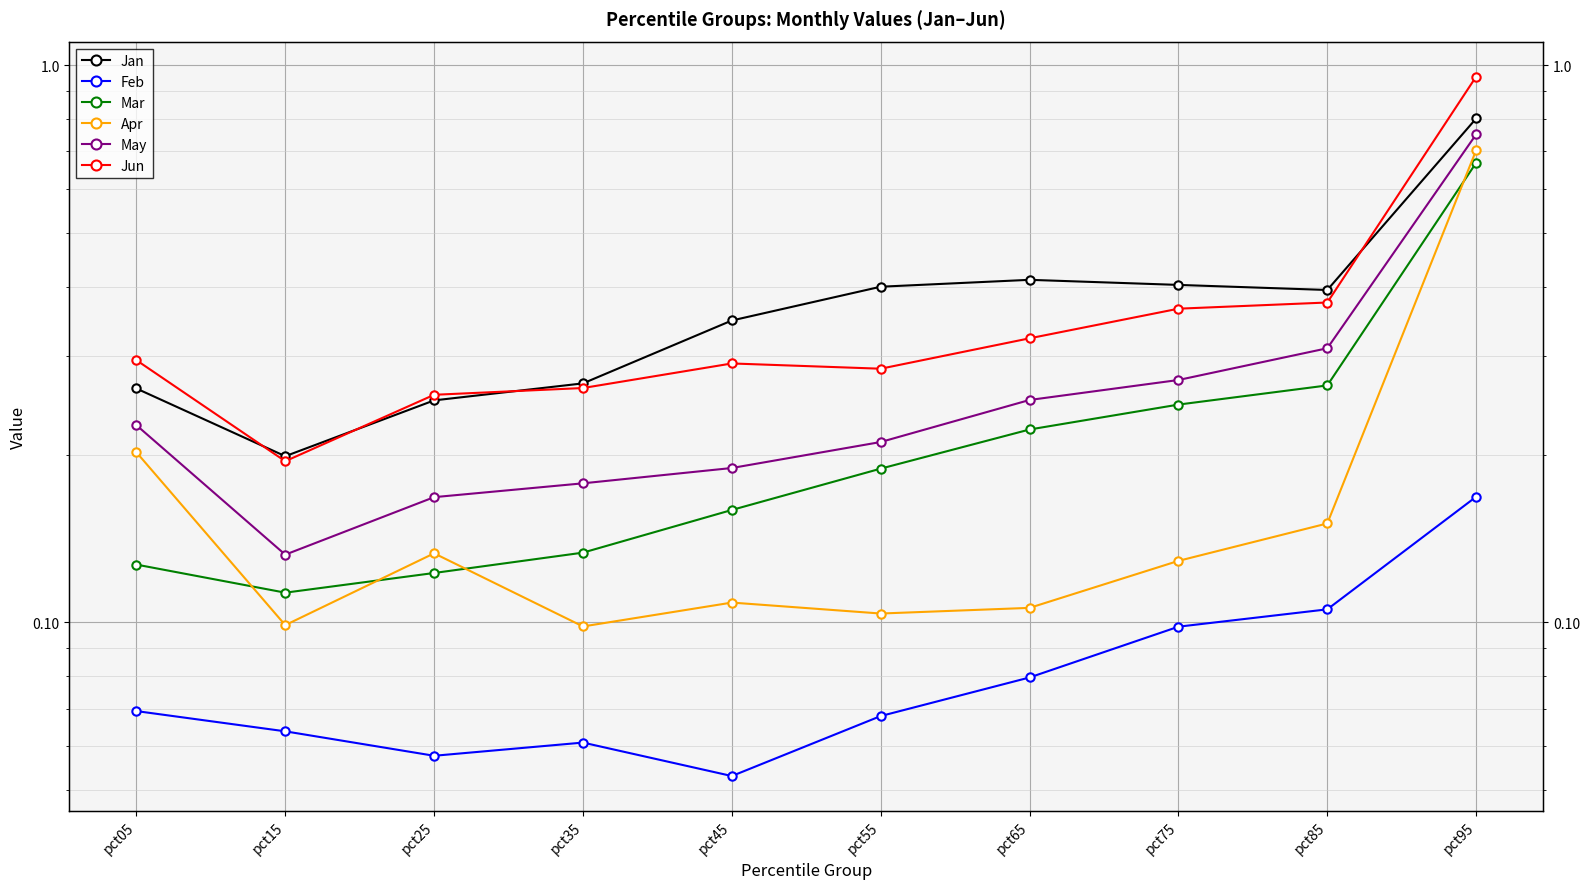

At how many categories does at least one series exceed 0?

10